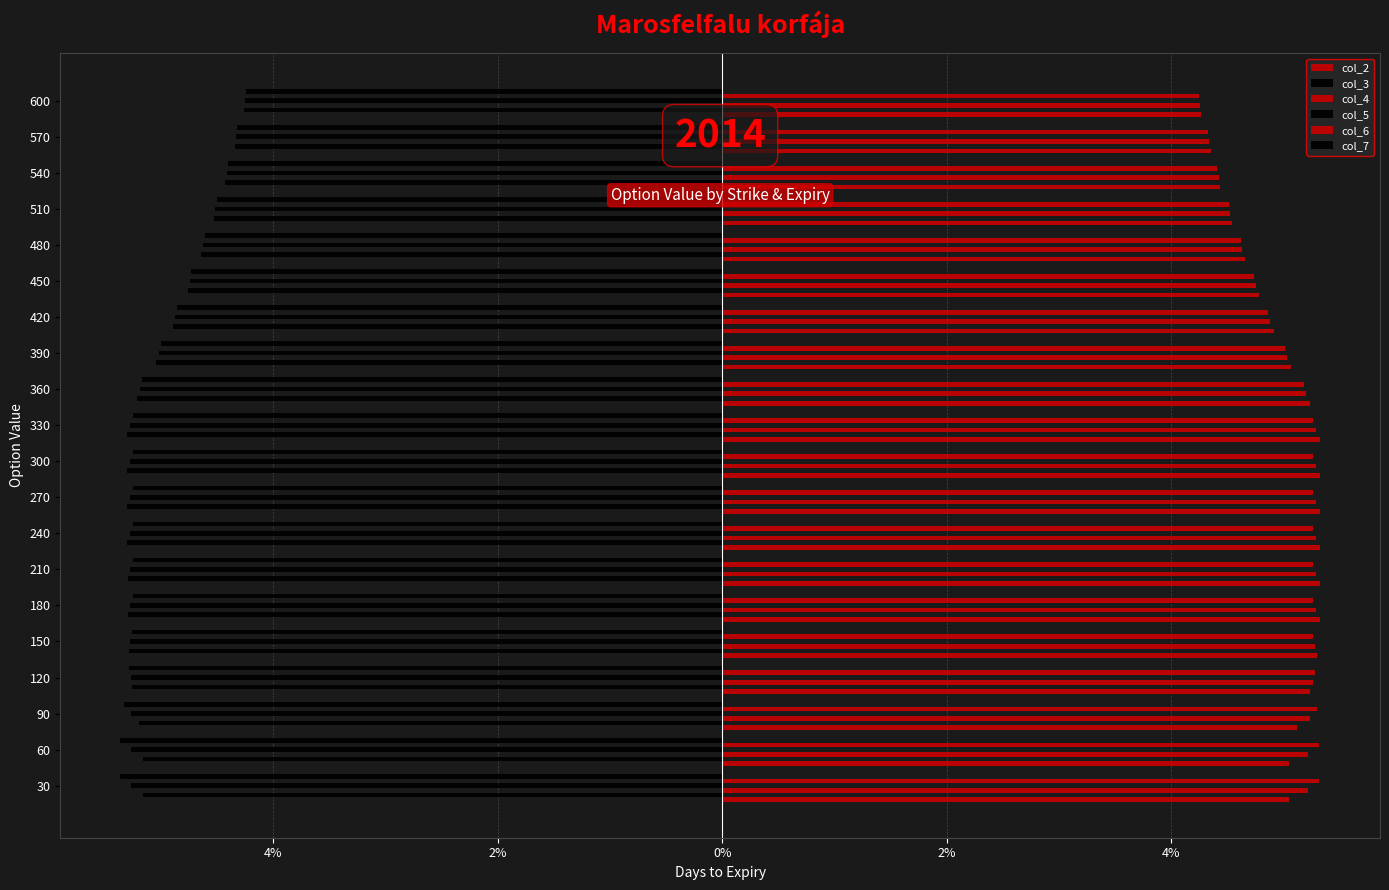

What is the value of the col_5 bar at the 17th from the left?

-4.5